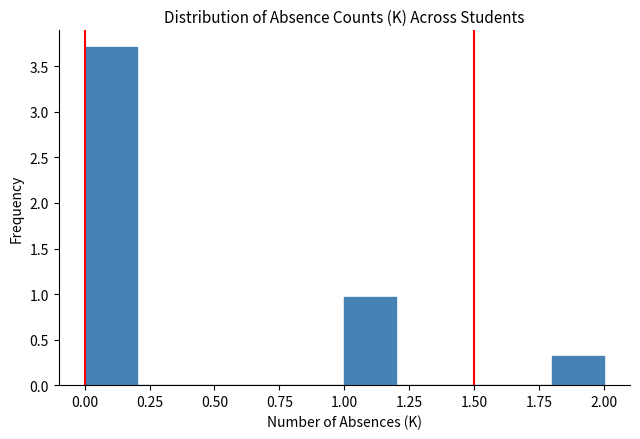

How tall is the bar that spans 1.0 to 1.2 on the x-axis? The values are not printed on the chart, so give them approximately, as read against the axis.

0.95